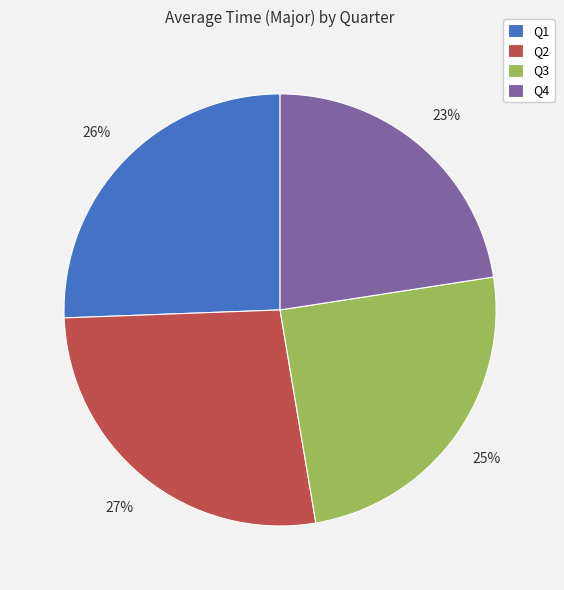

Which has a higher value, Q4 or Q3?

Q3